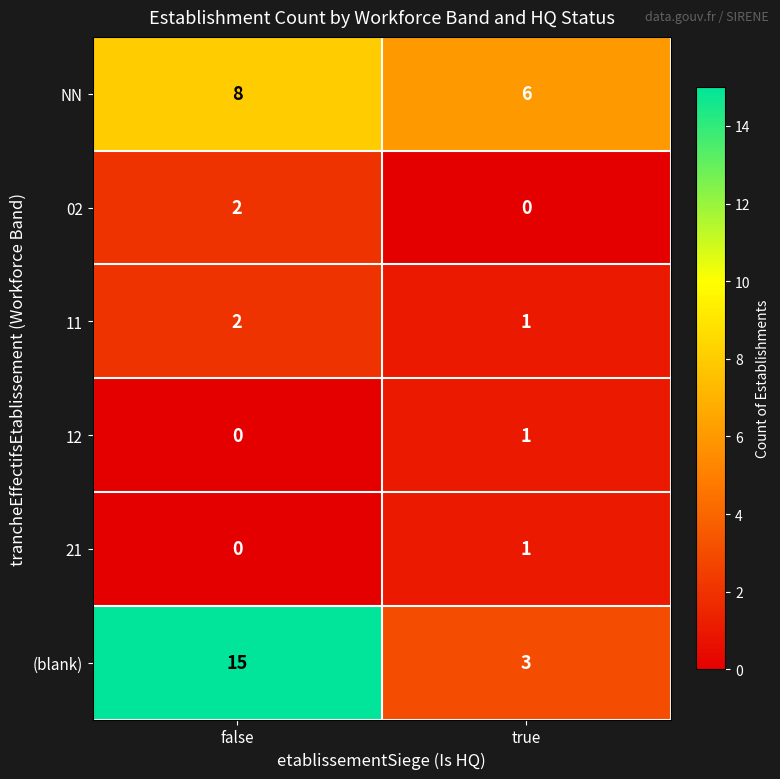

What is the sum of the 11 values at true and false?

3